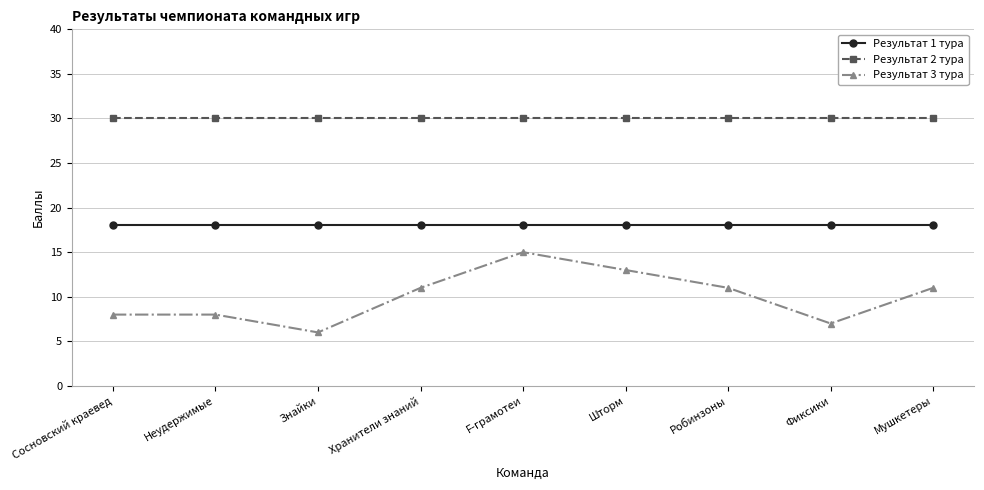

At which category does the chart reach its minimum across all series?

Знайки